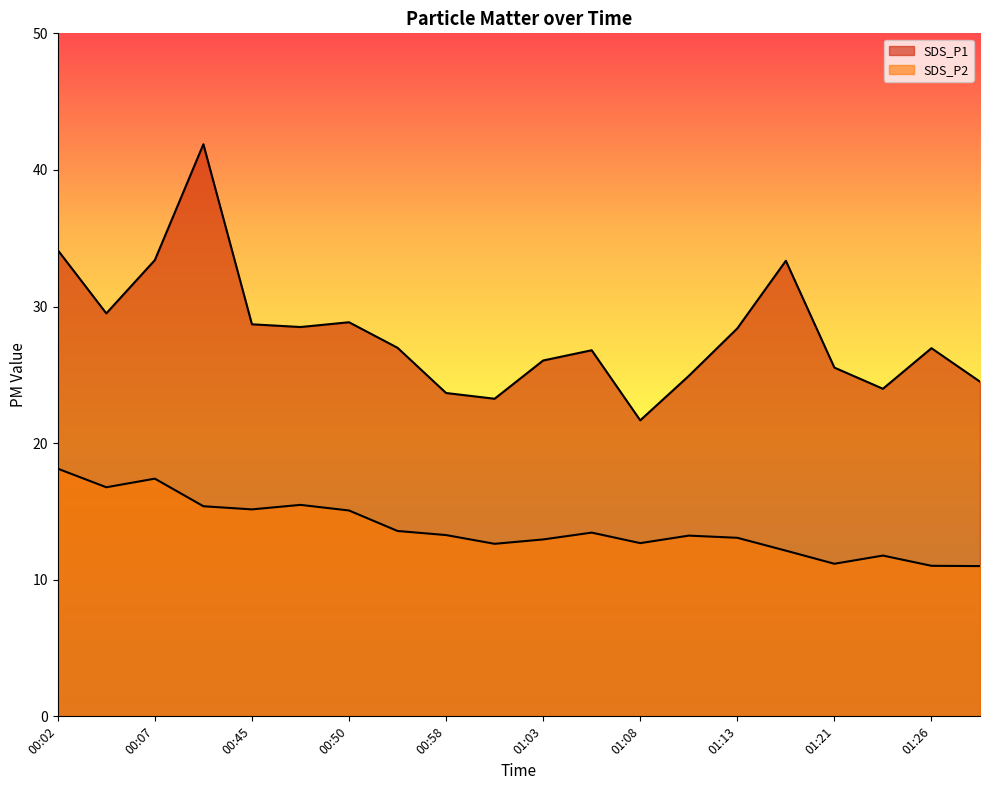

True or false: SDS_P1 has a value of 7.3 at 00:48.

False